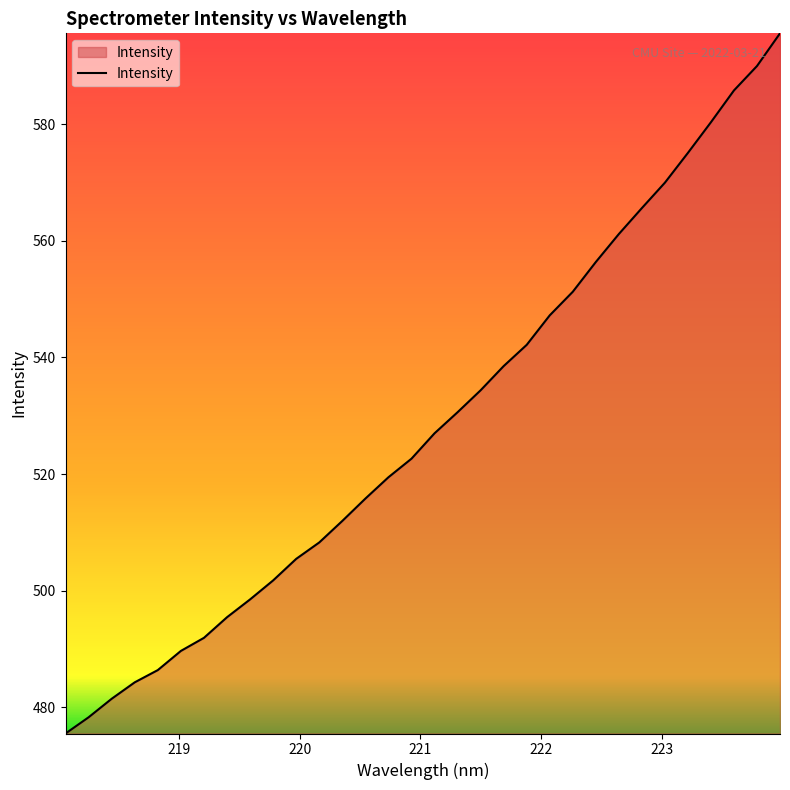

What is the difference between the maximum and minimum values?

120.0